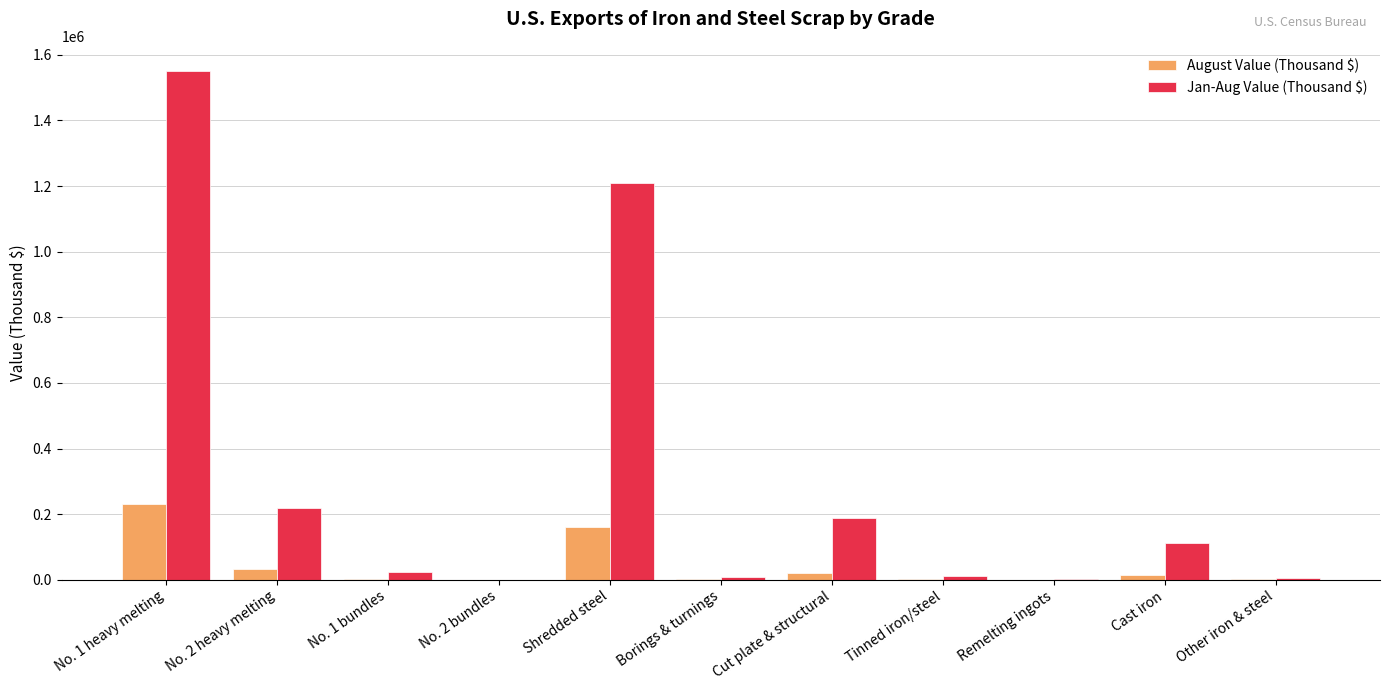

What is the maximum value for Jan-Aug Value (Thousand $)?

1550000